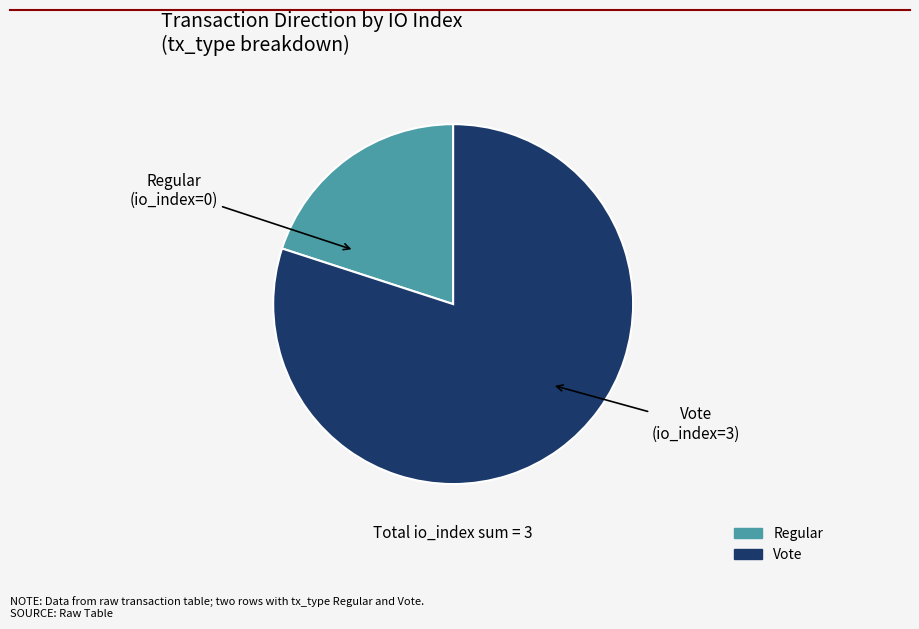

Is there a majority slice in this chart?

Yes